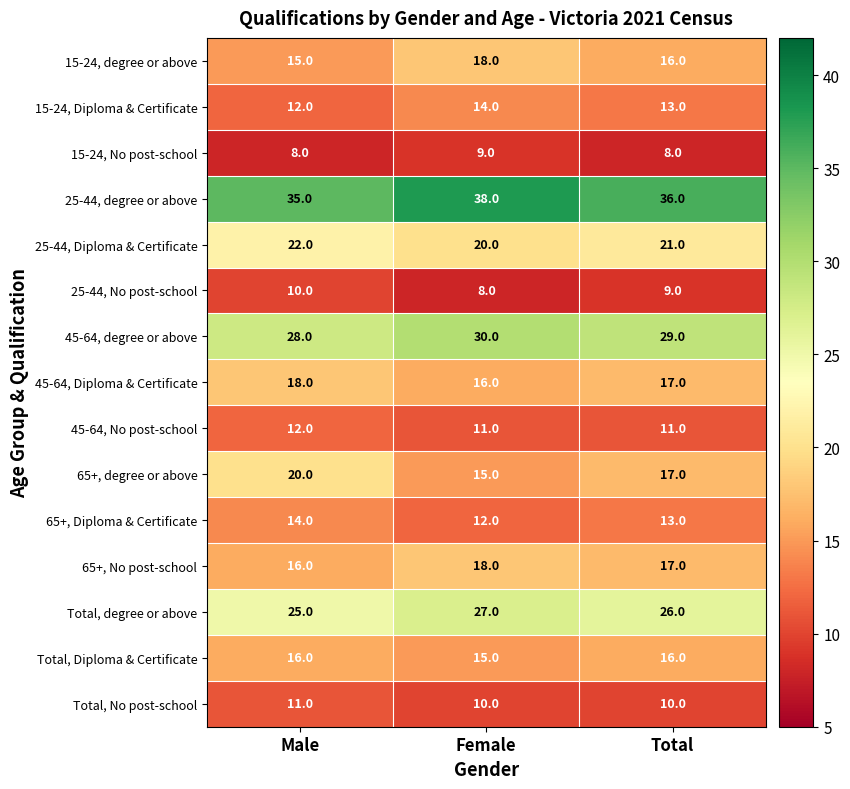

Which label corresponds to the largest value in the chart?

Female